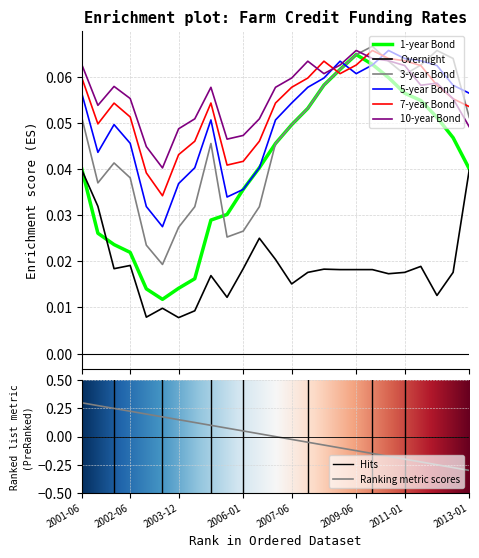

Does the chart display data point markers on the line(s)?

No